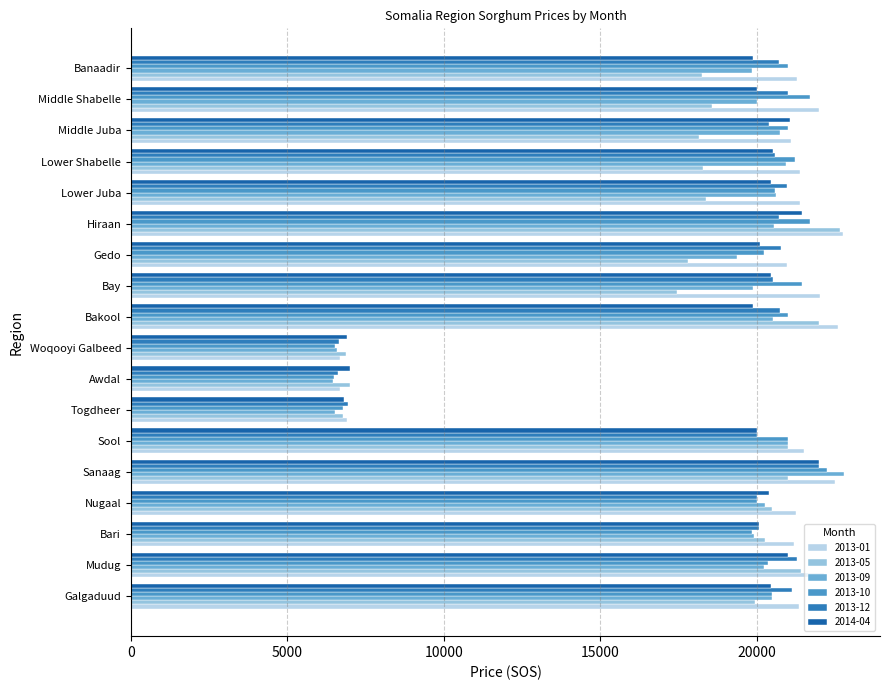

What is the label of the 14th bar from the right?

Sanaag